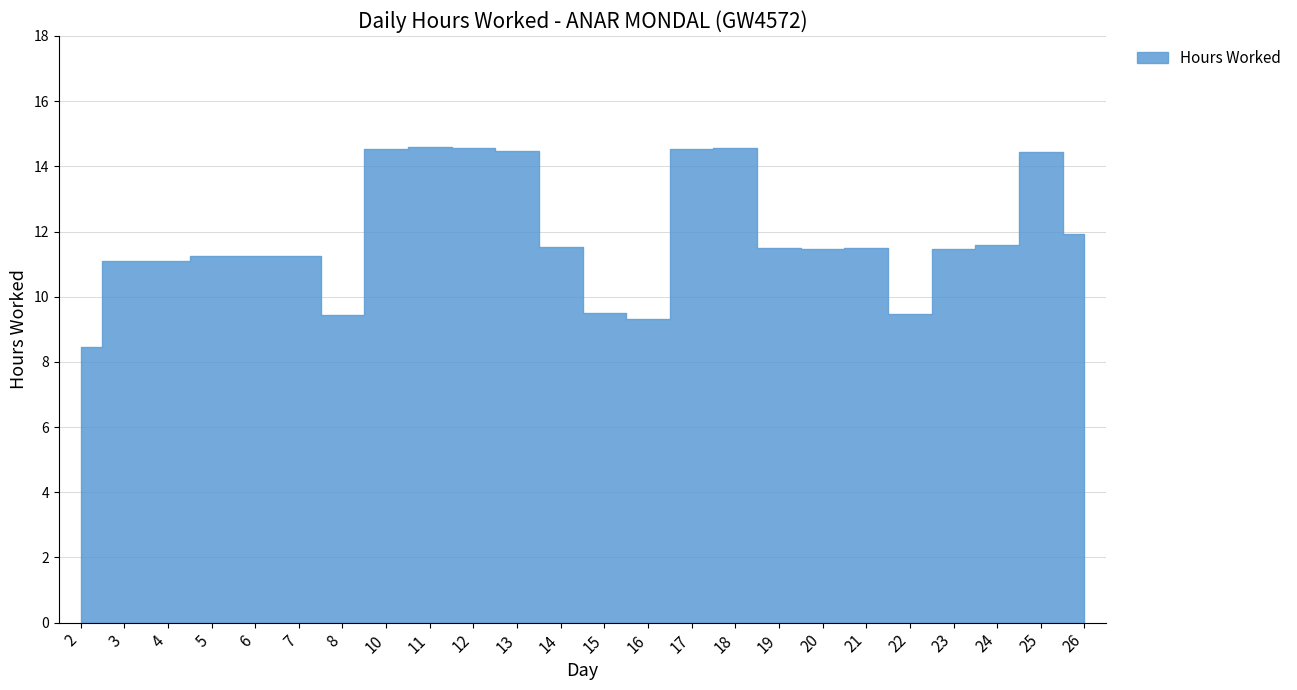

Reading right to left, extract all data points from this chart.

26=11.9	25=14.4	24=11.6	23=11.5	22=9.5	21=11.5	20=11.5	19=11.5	18=14.6	17=14.5	16=9.3	15=9.5	14=11.5	13=14.5	12=14.6	11=14.6	10=14.5	8=9.4	7=11.2	6=11.2	5=11.2	4=11.1	3=11.1	2=8.5